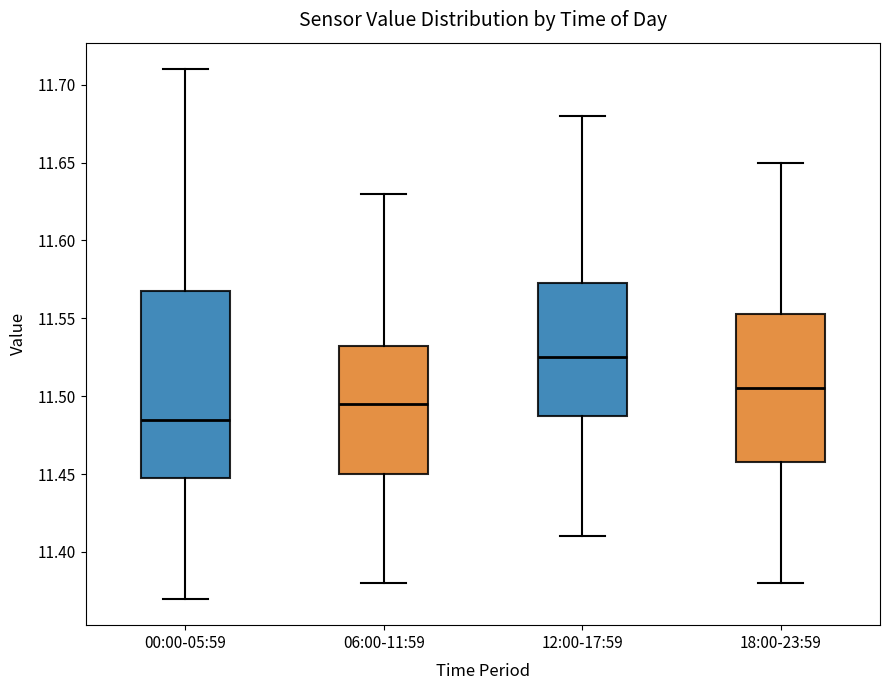

Which box is the tallest, from its lower edge to its upper edge?

00:00-05:59